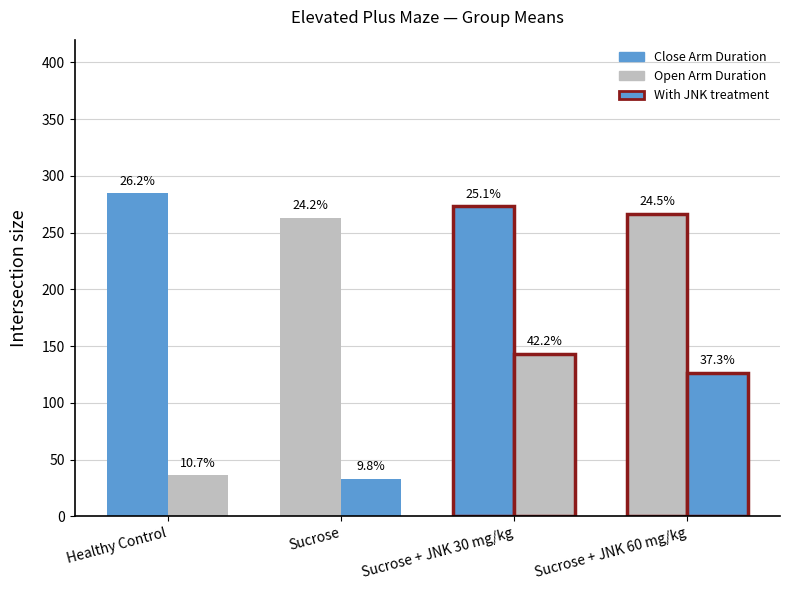

Are the bars horizontal?

No